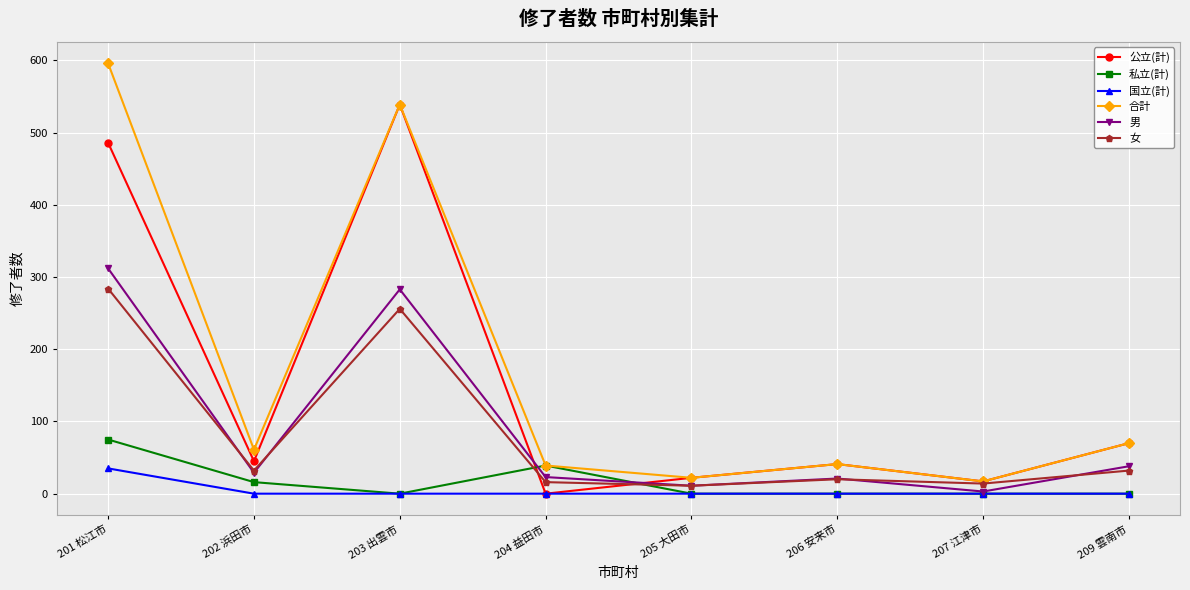

Between 201 松江市 and 202 浜田市, which series saw the biggest shift?

合計